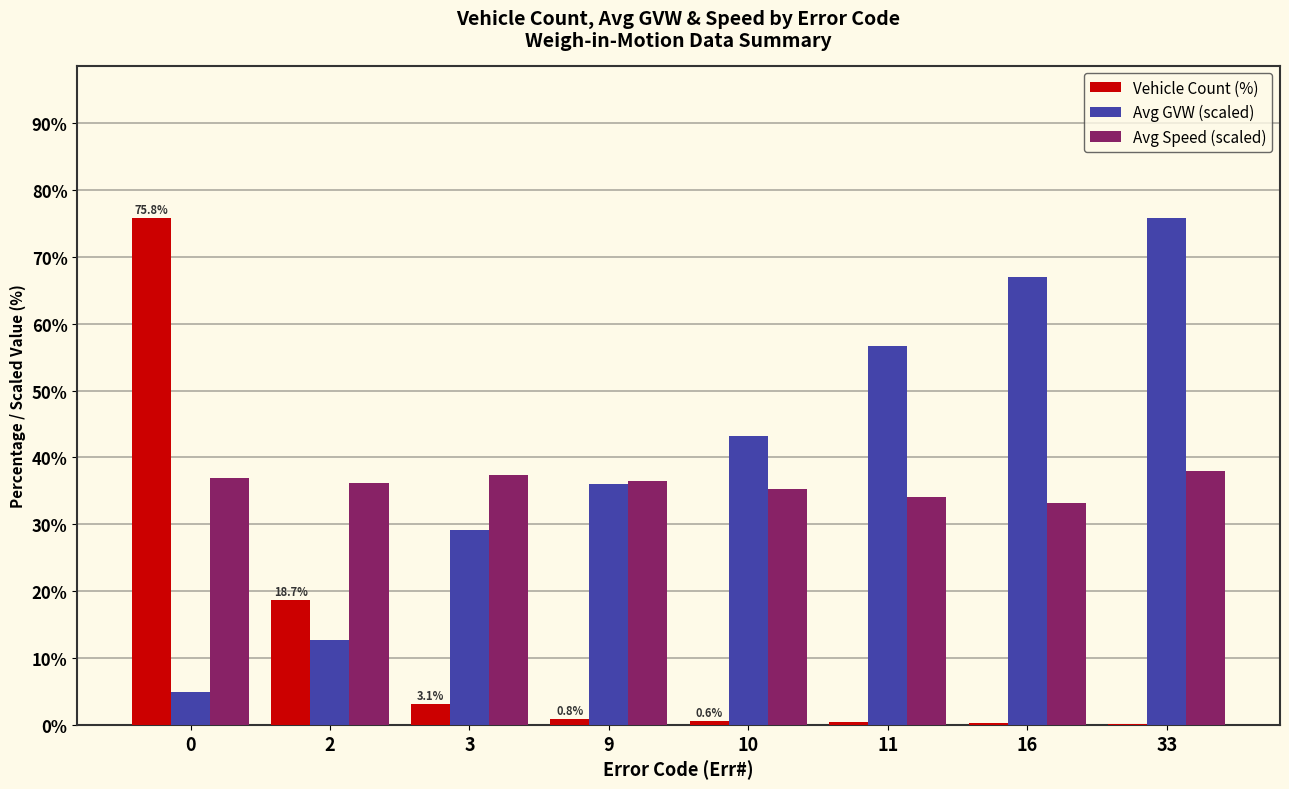

Does the chart contain stacked bars?

No